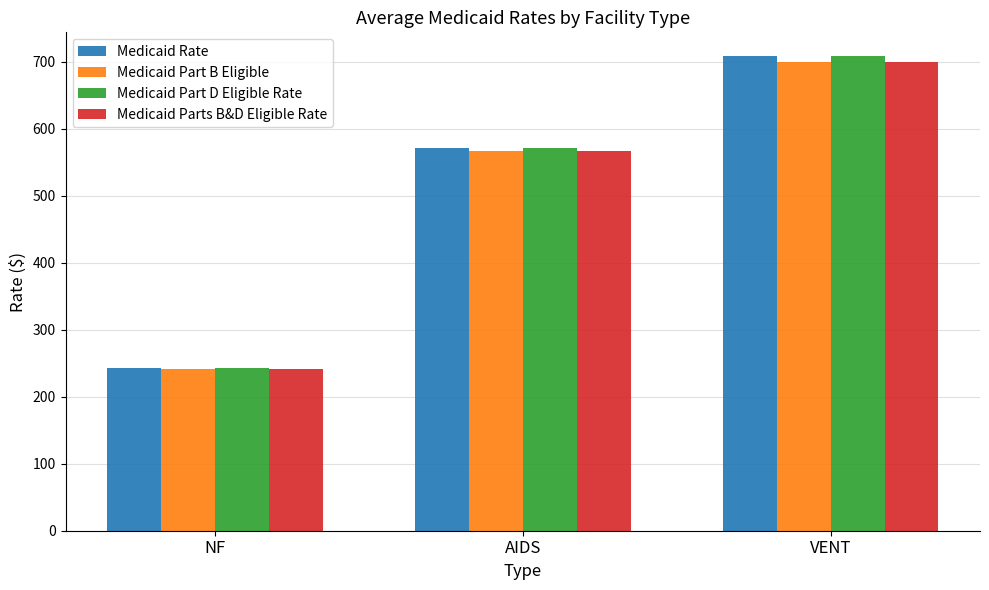

What is the greatest value displayed?

708.8